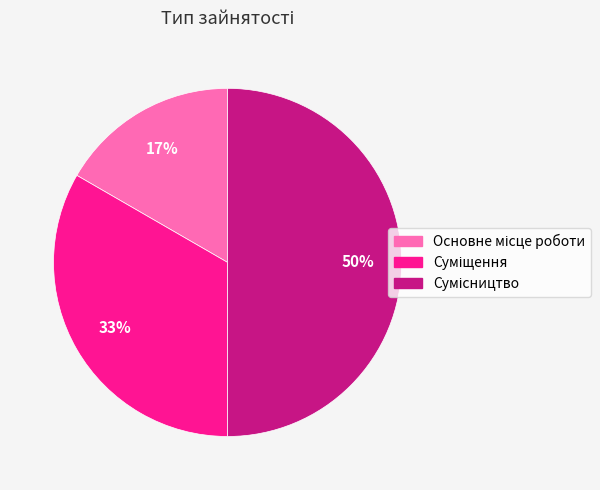

To the nearest percent, what is the average slice percentage?

33%